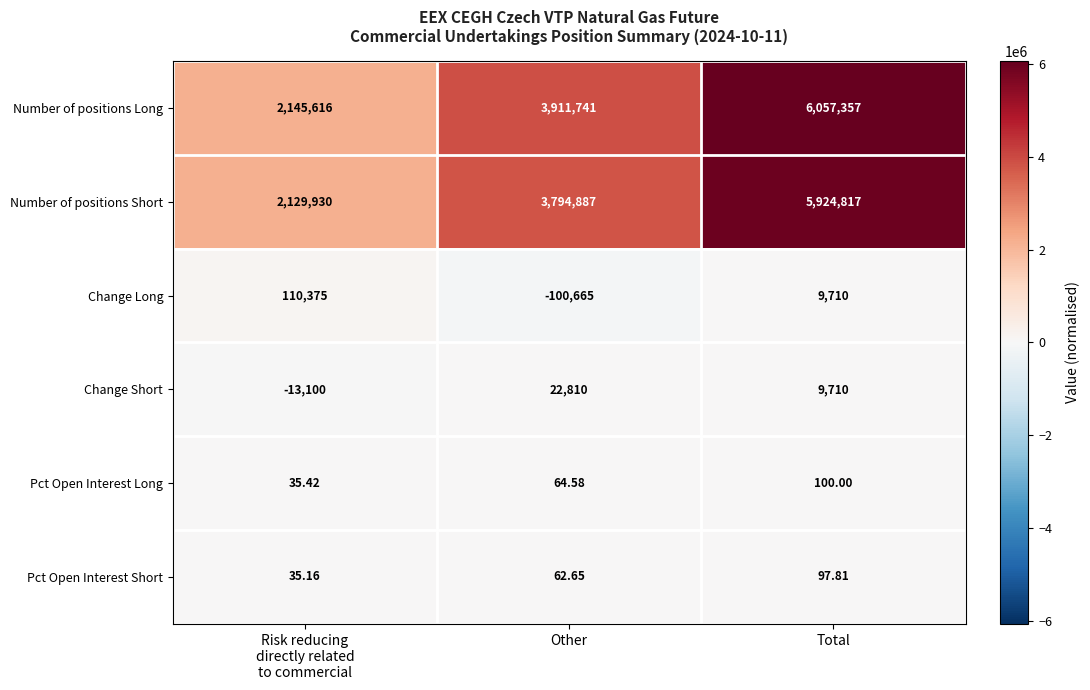

Between Other and Total, which series saw the biggest shift?

Number of positions Long